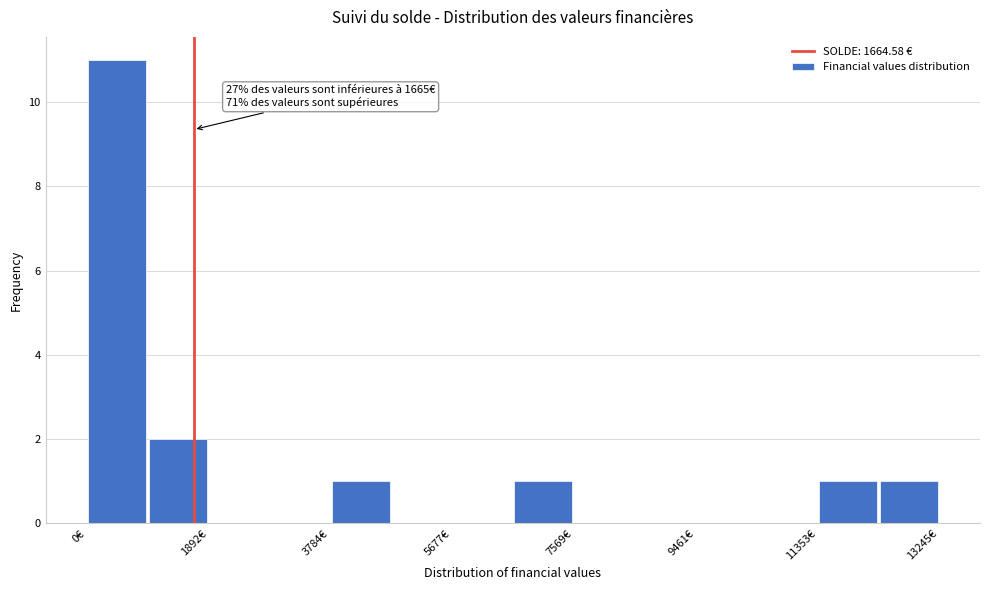

Which range on the x-axis has the tallest bar?

0 to 1000